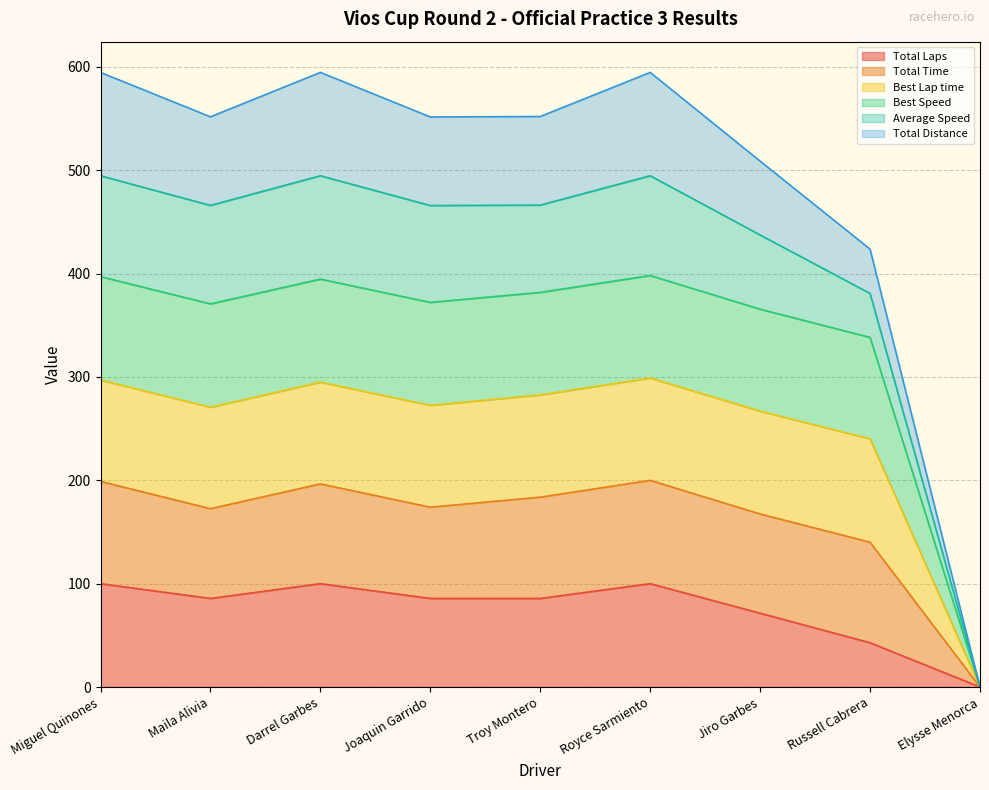

In Best Speed, how many points are higher than both neighbors (excluding endpoints)?

2